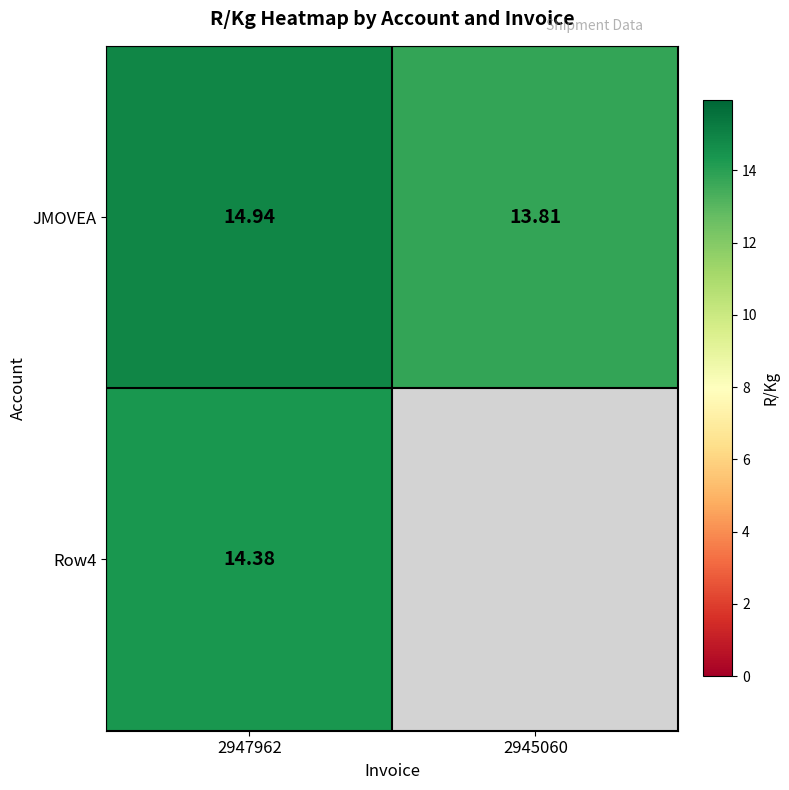

At which label does JMOVEA first exceed 14?

2947962